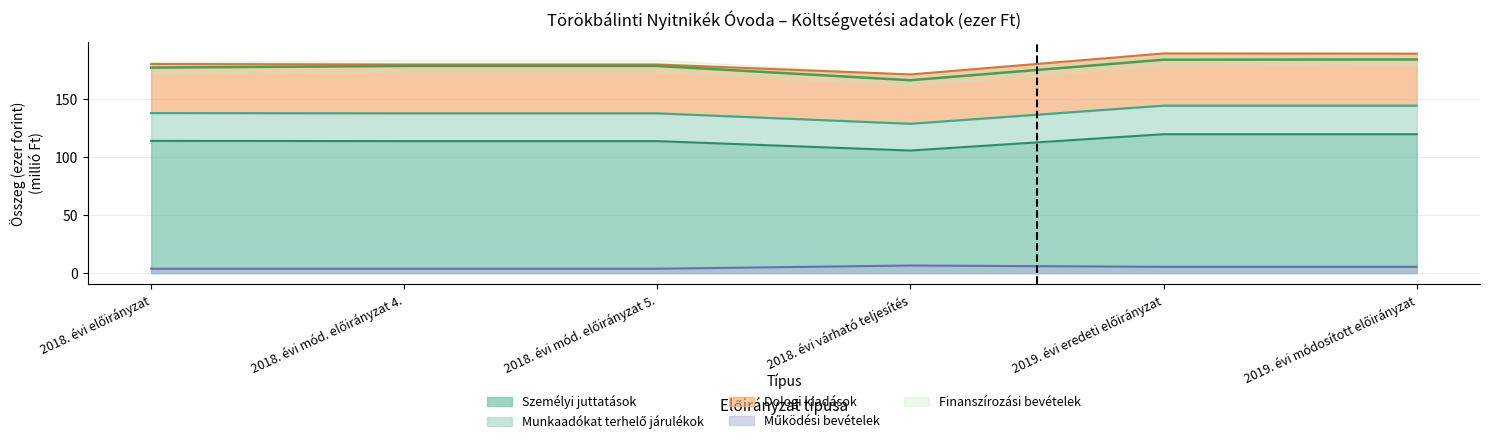

Where is Munkaadókat terhelő járulékok nearest to the value 136?

2018. évi mód. előirányzat 4.